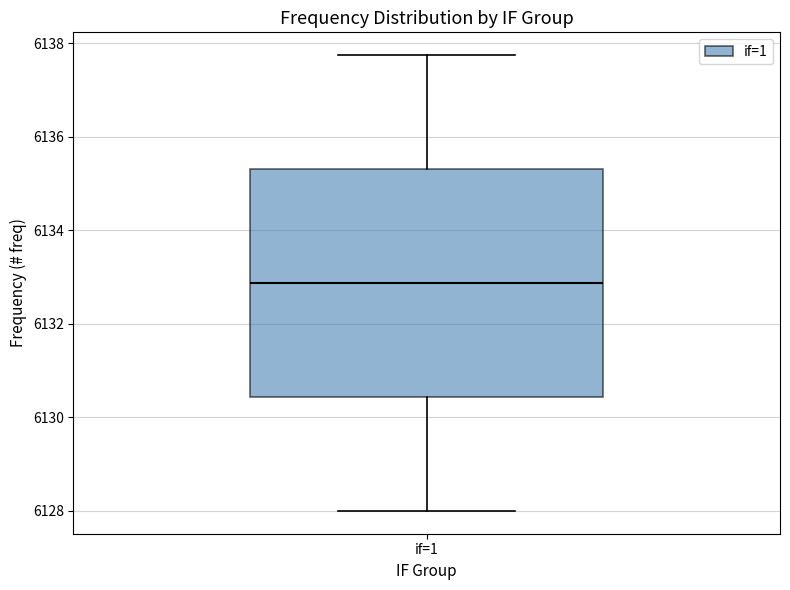

Transcribe this box plot: give where the median line is, the range the box spans, and where the two whiskers end, as read against the y-axis. The values are not printed on the chart, so give them approximately, as read against the axis.

median 6132.8, box 6130.4 to 6135.4, whiskers 6128.0 to 6137.8